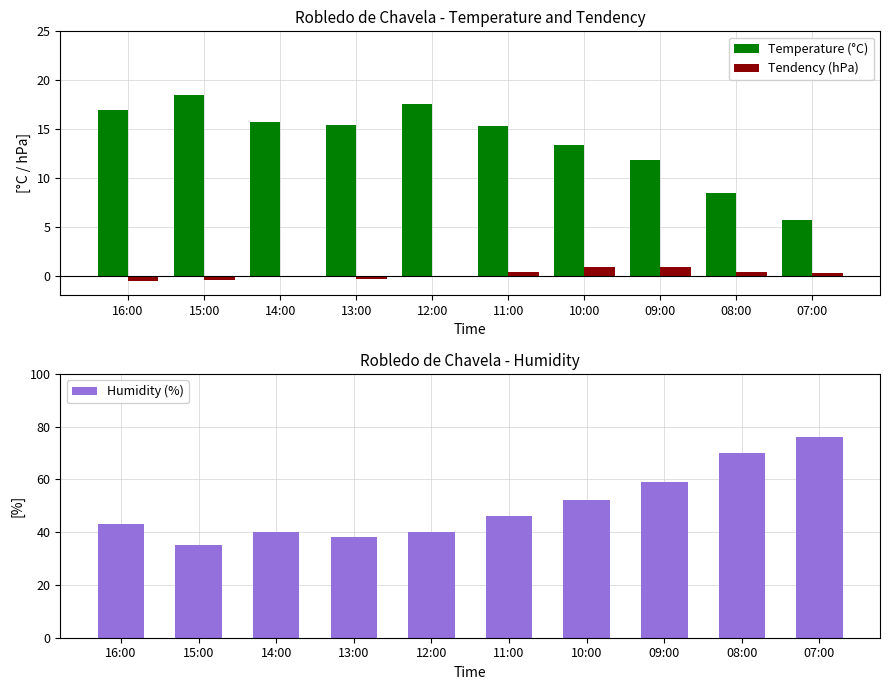

What is the difference between the highest and lowest values at 13:00?

38.3